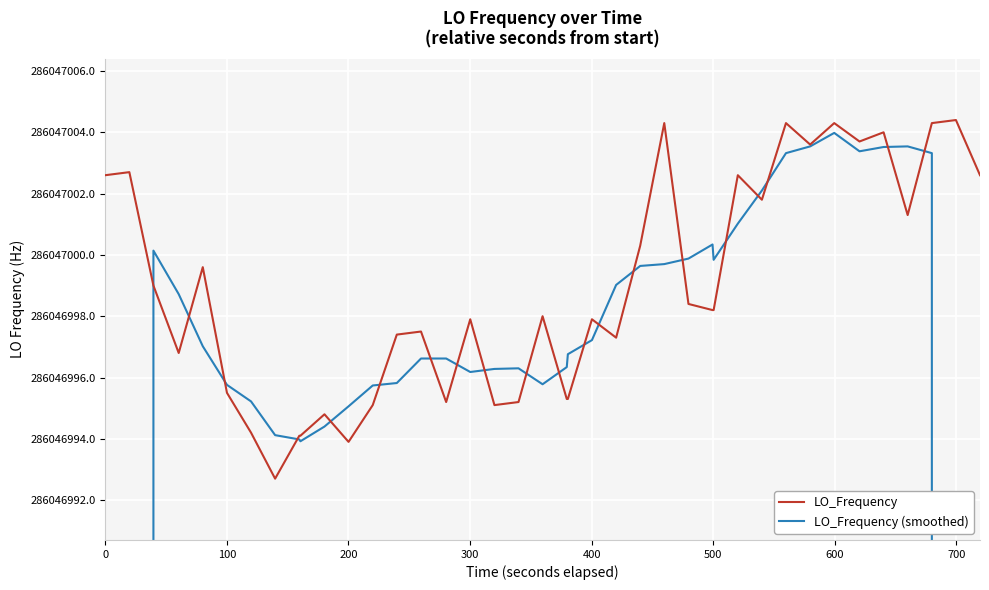

What are all the series names shown in the legend?

LO_Frequency, LO_Frequency (smoothed)